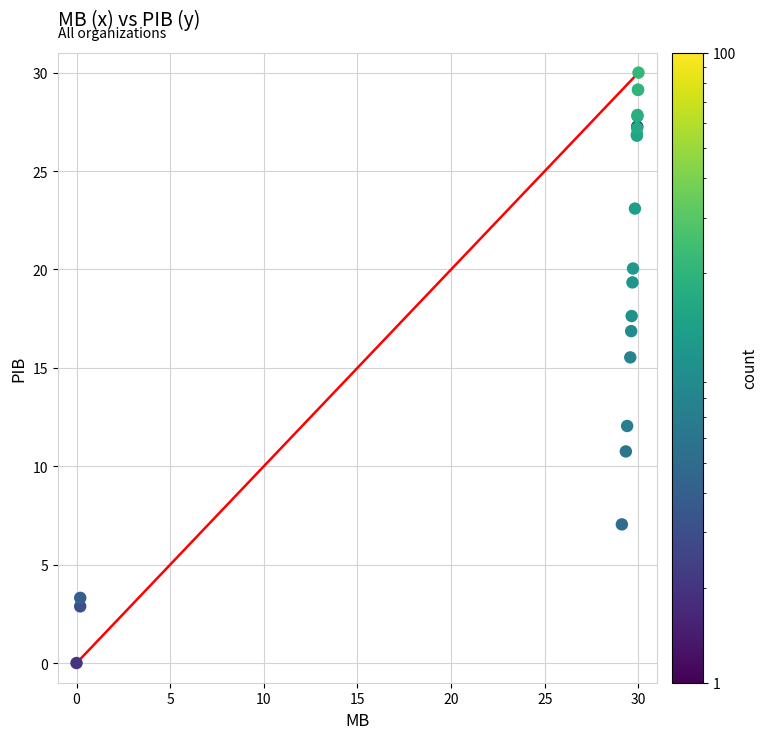

What Y value in the scatter plot is closest to 15?

15.5